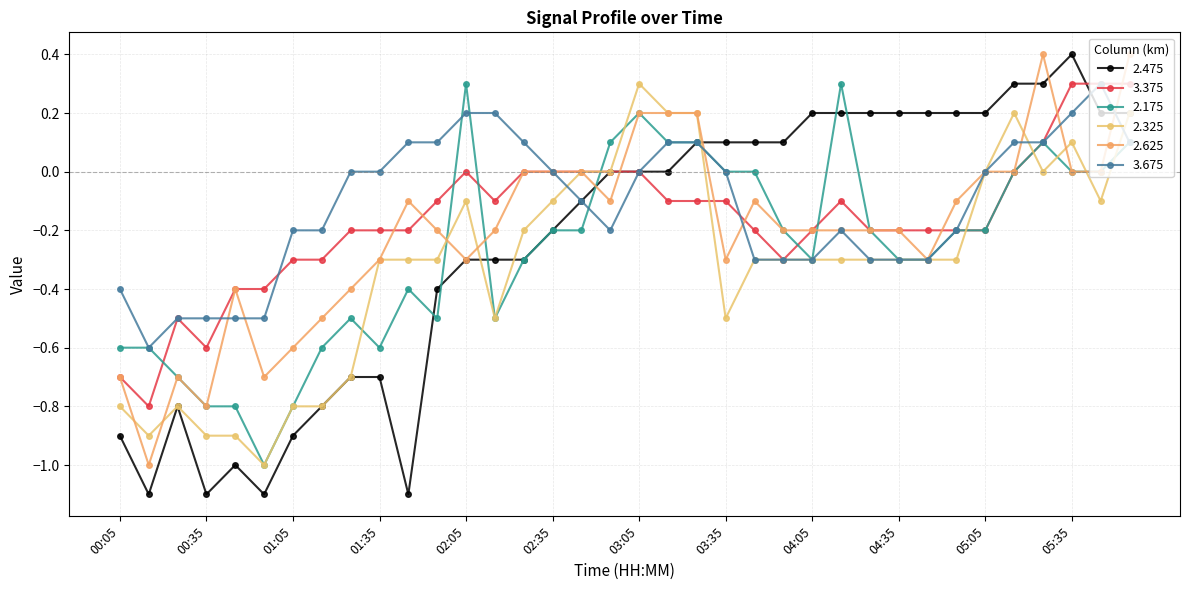

In 3.675, how many points are lower than both neighbors (excluding endpoints)?

2